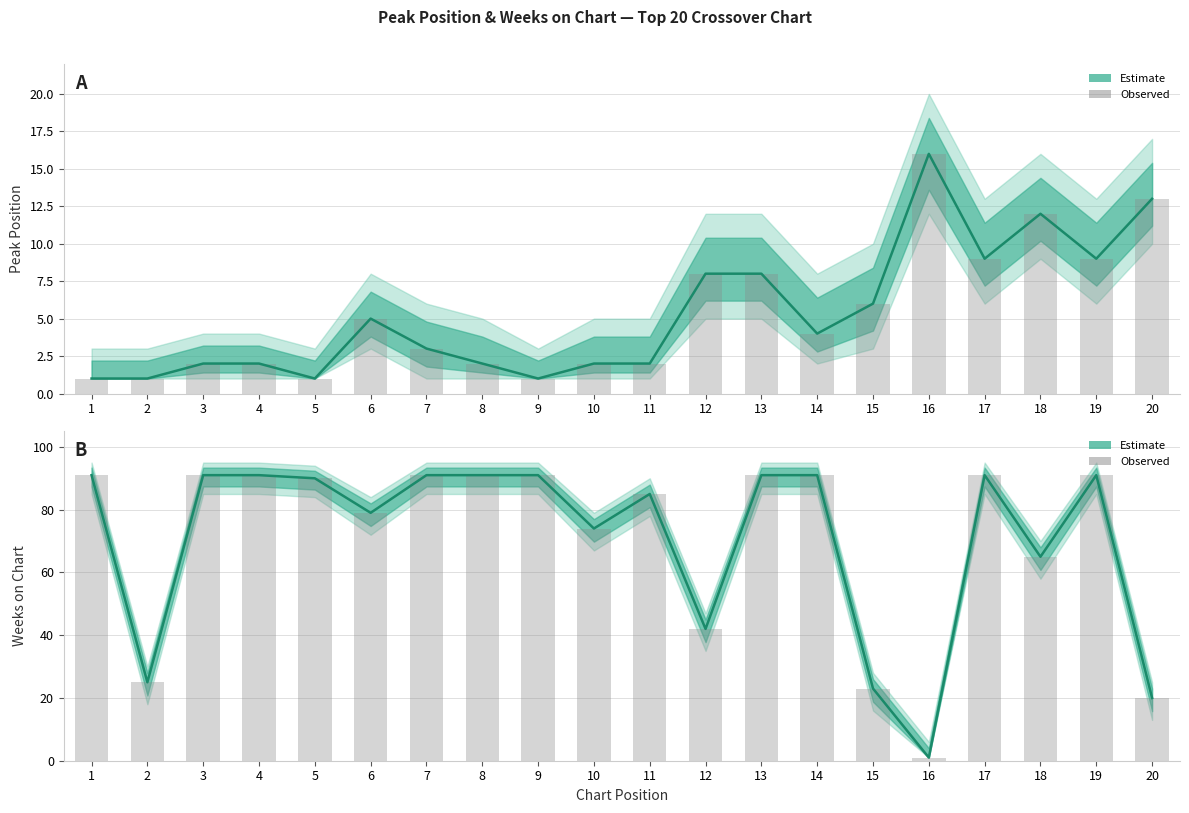

Rank the series at 5 from highest to lowest value.

Weeks on Chart, Peak Position